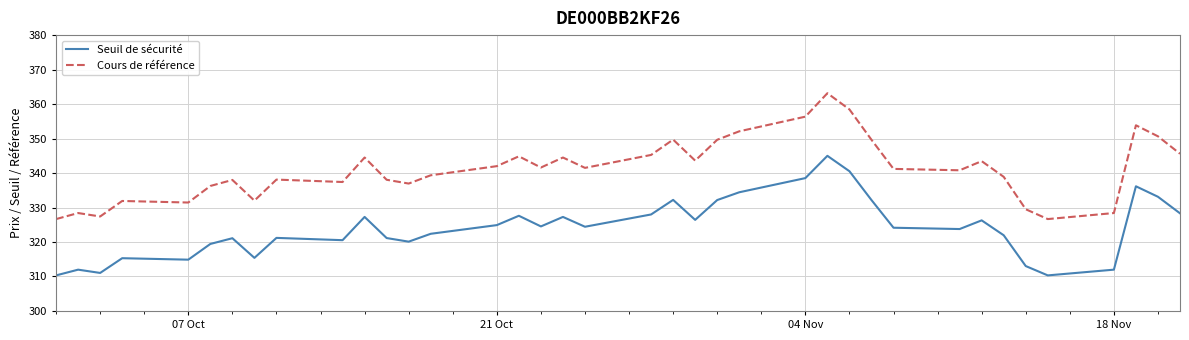

Which series has the largest range (max minus min)?

Cours de référence